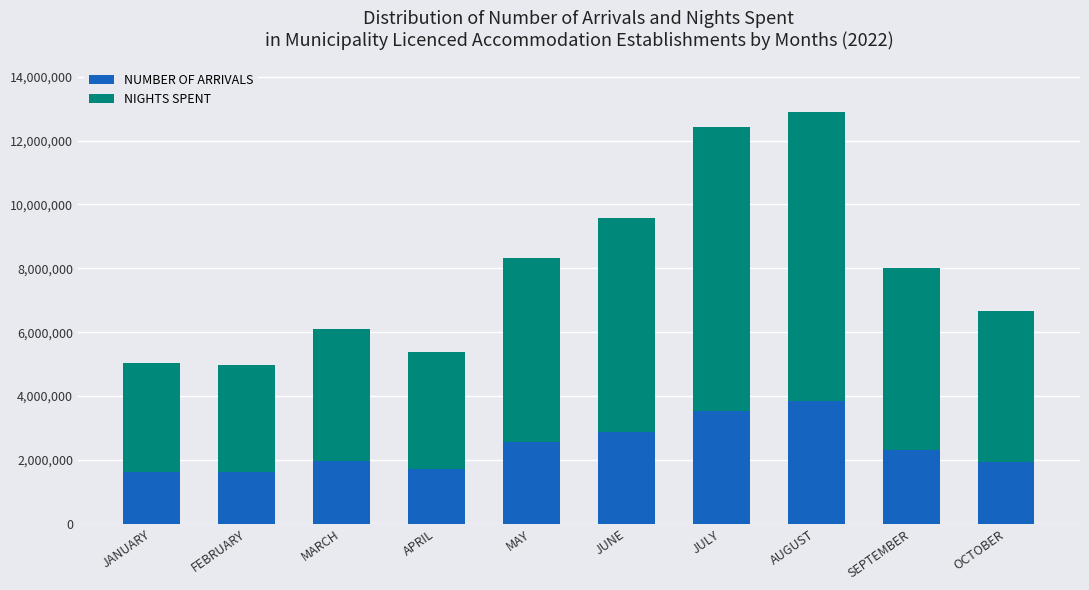

How many data points does each series have?

10